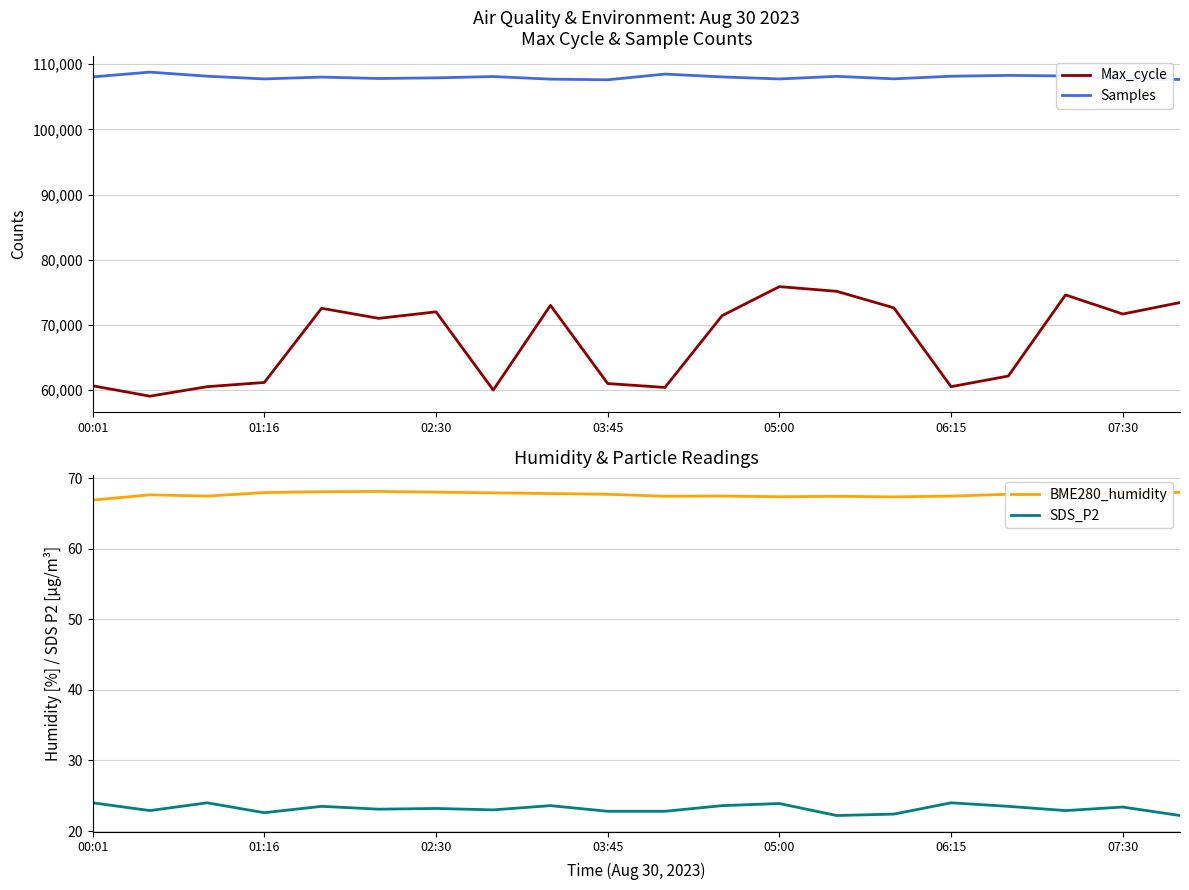

At which label does SDS_P2 first exceed 23?

00:01